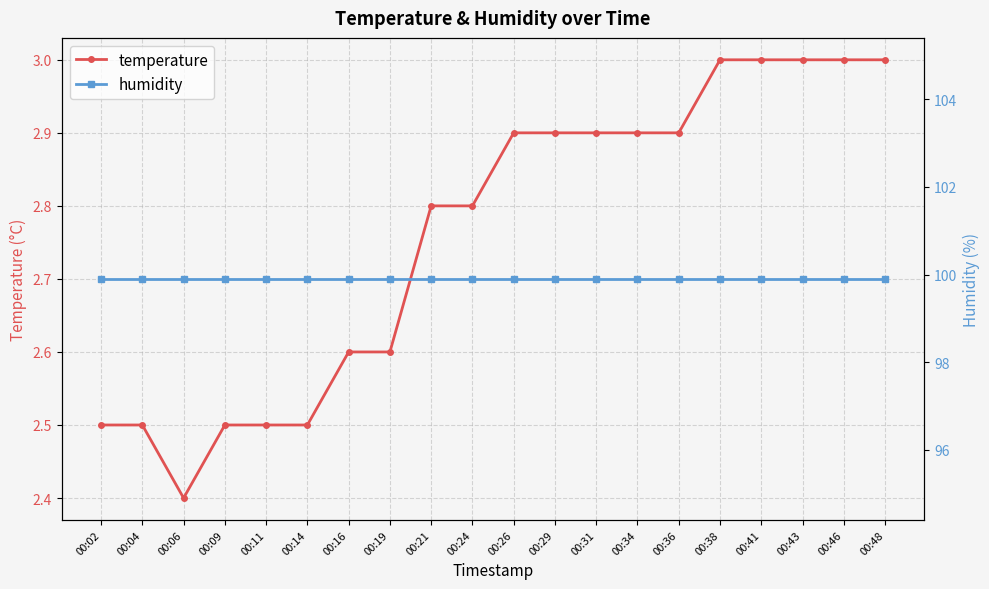

True or false: temperature and humidity intersect in this chart.

False